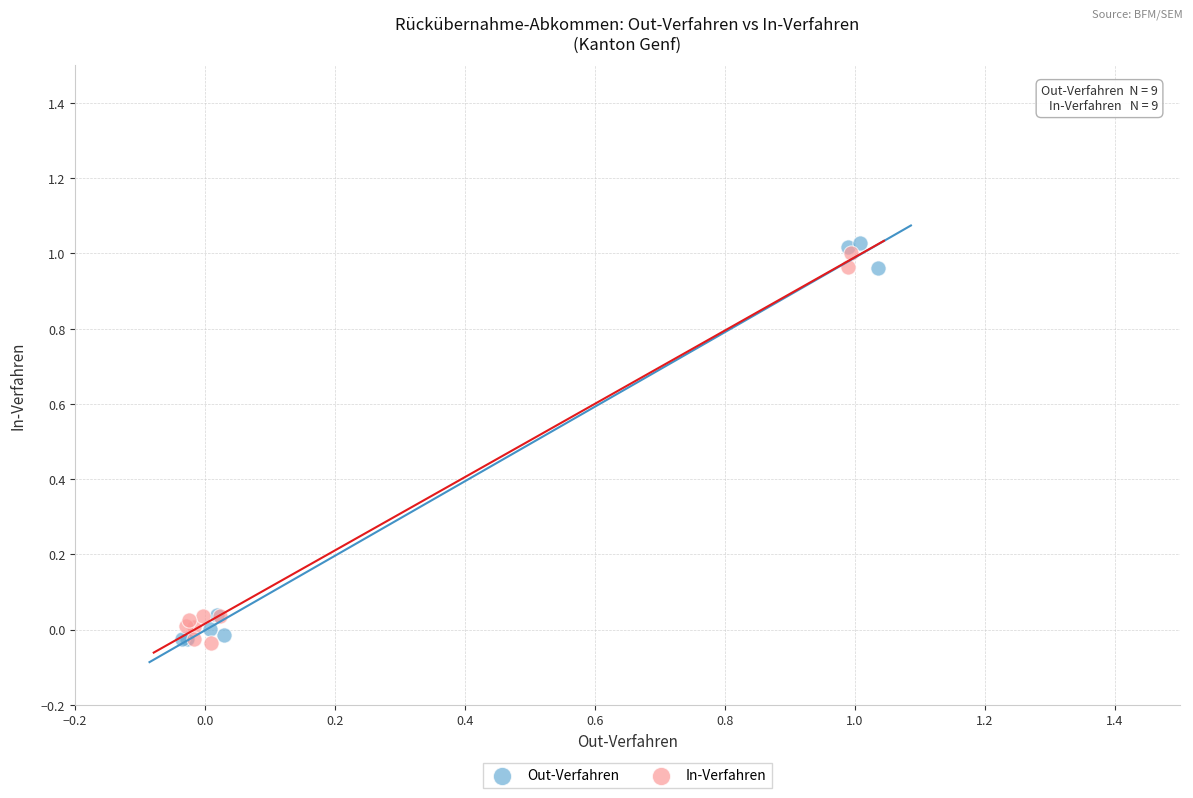

What are all the series names shown in the legend?

Out-Verfahren, In-Verfahren